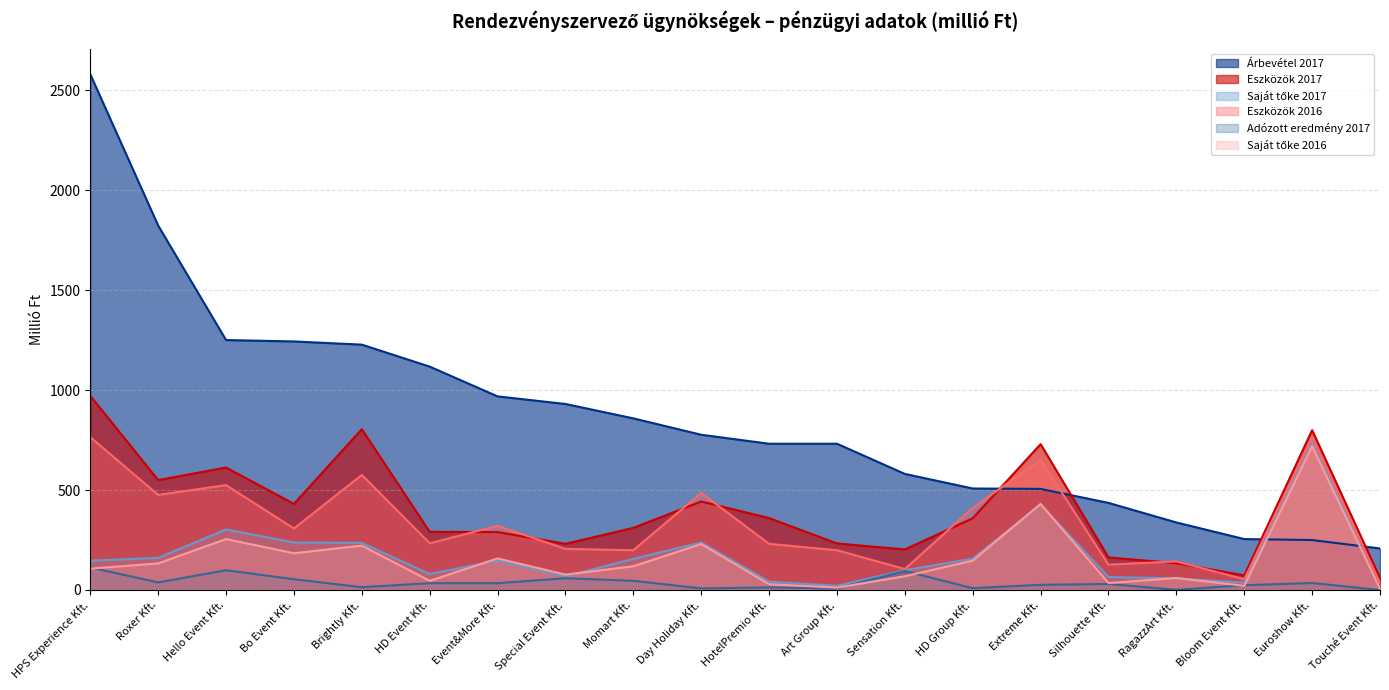

What is the difference between the maximum and minimum values in the Saját tőke 2016 series?

714